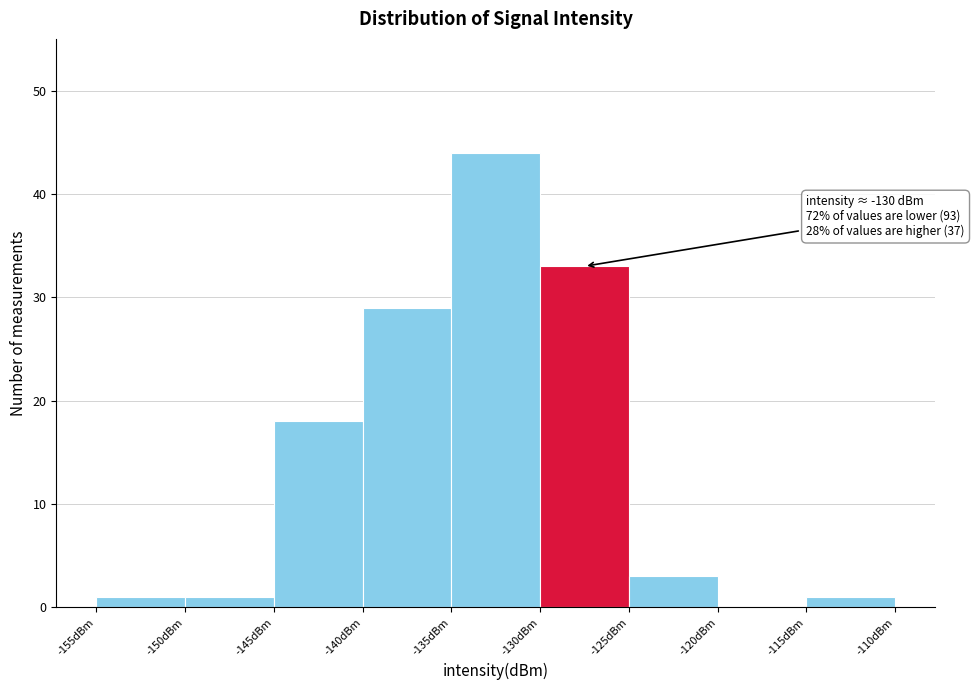

Over which range of the x-axis is the bar tallest?

-135 to -130